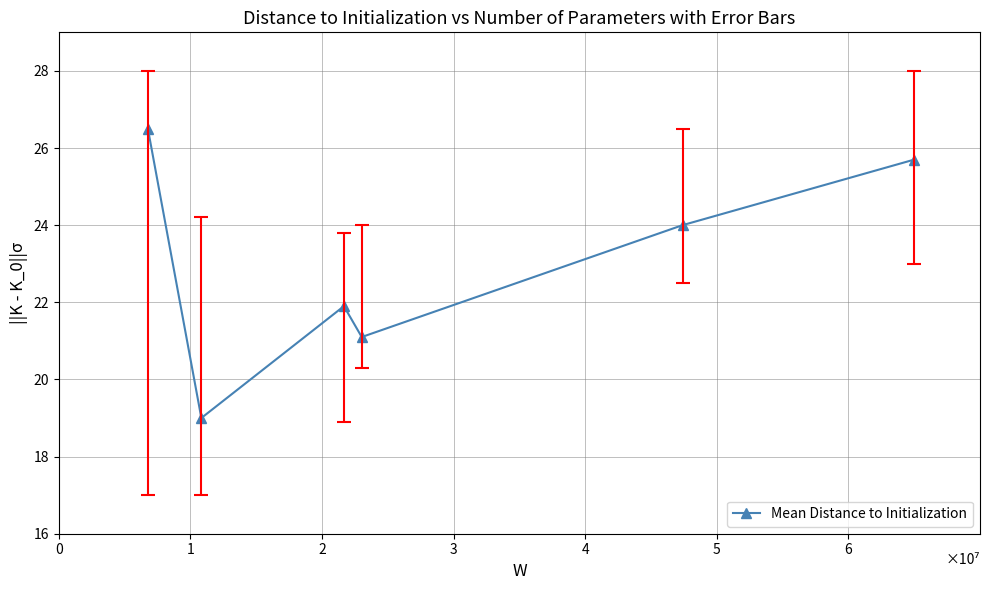

How many points are lower than both their immediate neighbors (excluding endpoints)?

2